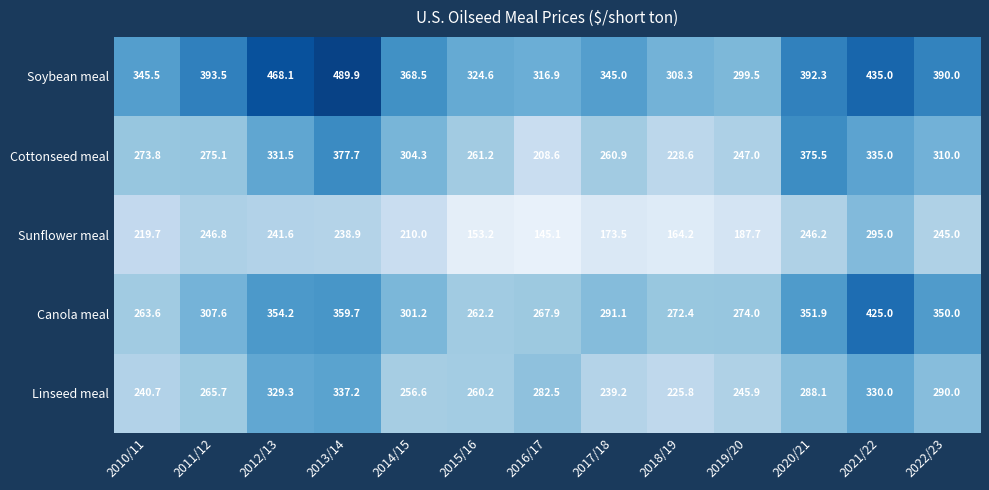

What is the difference between the maximum and minimum values in the Sunflower meal series?

149.9